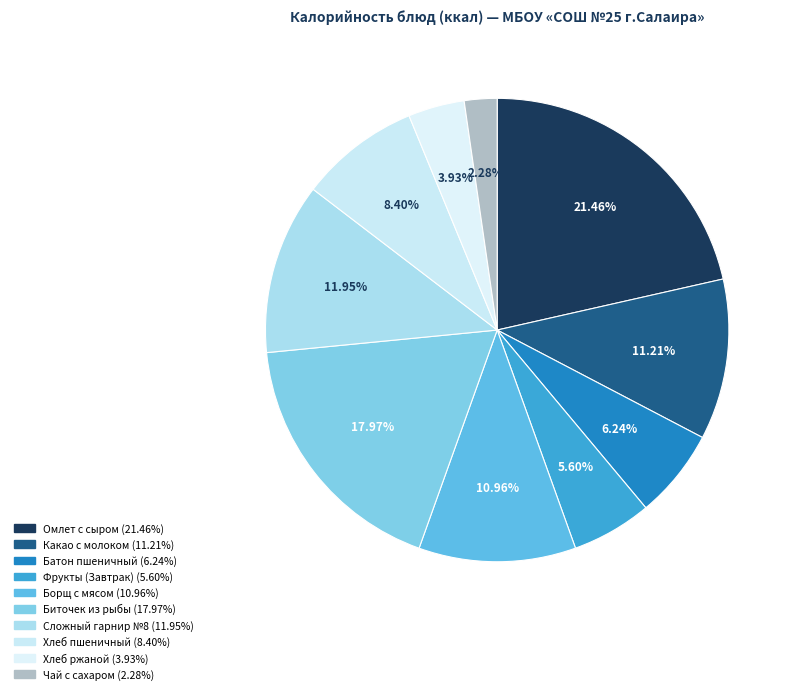

Does any single category account for the majority?

No